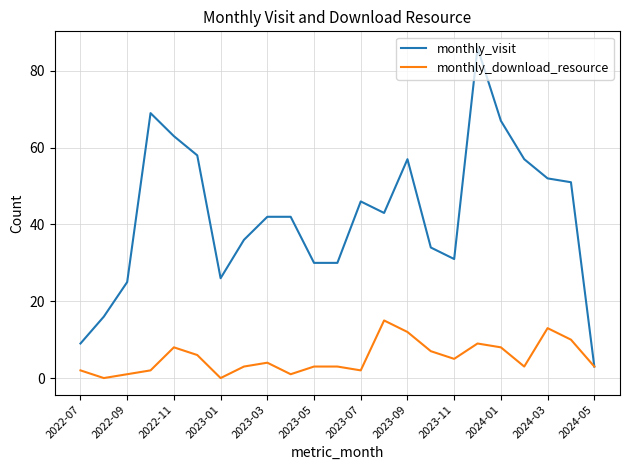

Does the chart display data point markers on the line(s)?

No